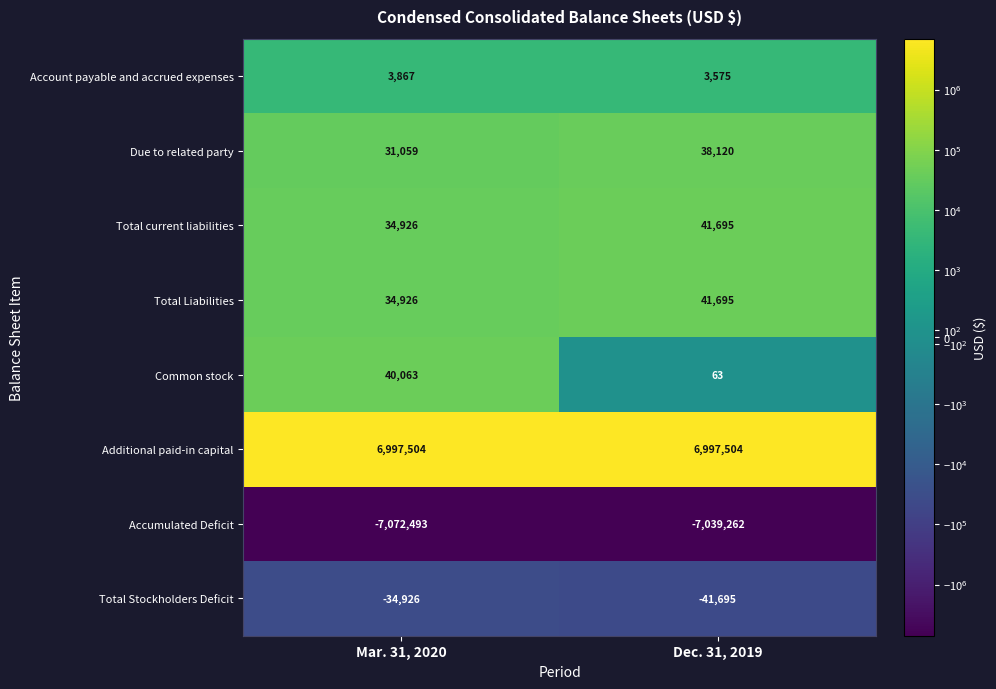

Reading left to right, transcribe all the data shown in this chart.

Account payable and accrued expenses: 3867	3575
Due to related party: 31059	38120
Total current liabilities: 34926	41695
Total Liabilities: 34926	41695
Common stock: 40063	63
Additional paid-in capital: 6997504	6997504
Accumulated Deficit: -7072493	-7039262
Total Stockholders Deficit: -34926	-41695